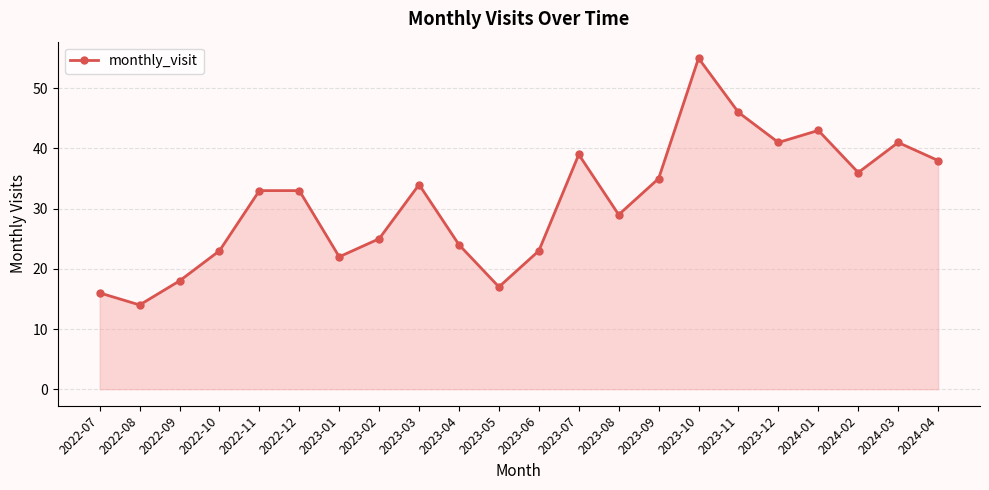

At which label is the value closest to 34?

2023-03